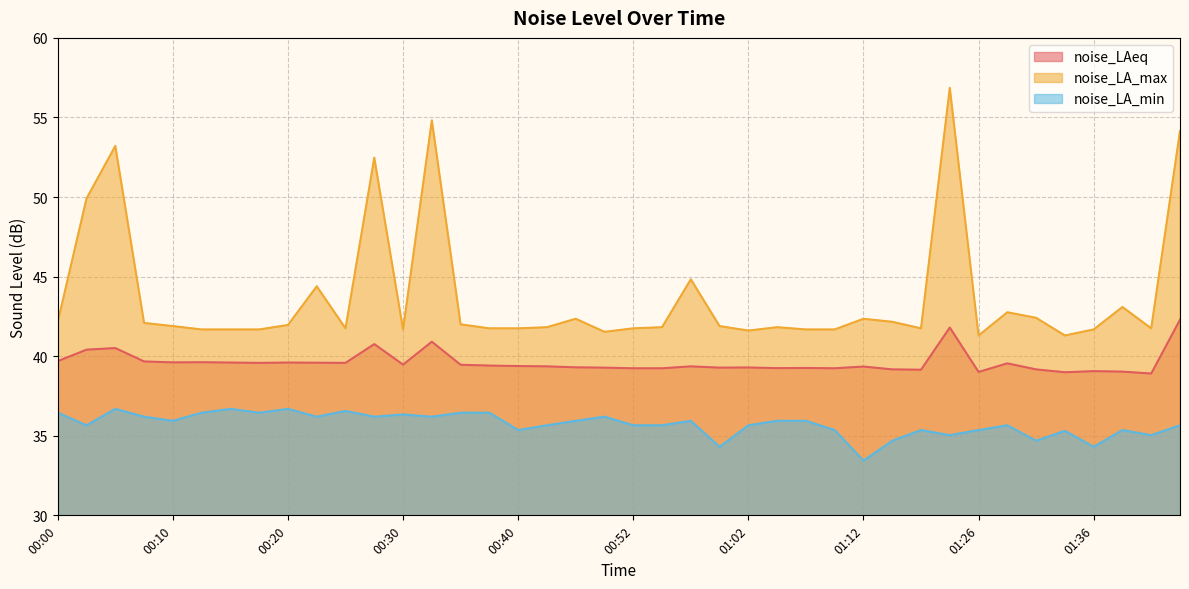

Which series has the widest spread of values?

noise_LA_max